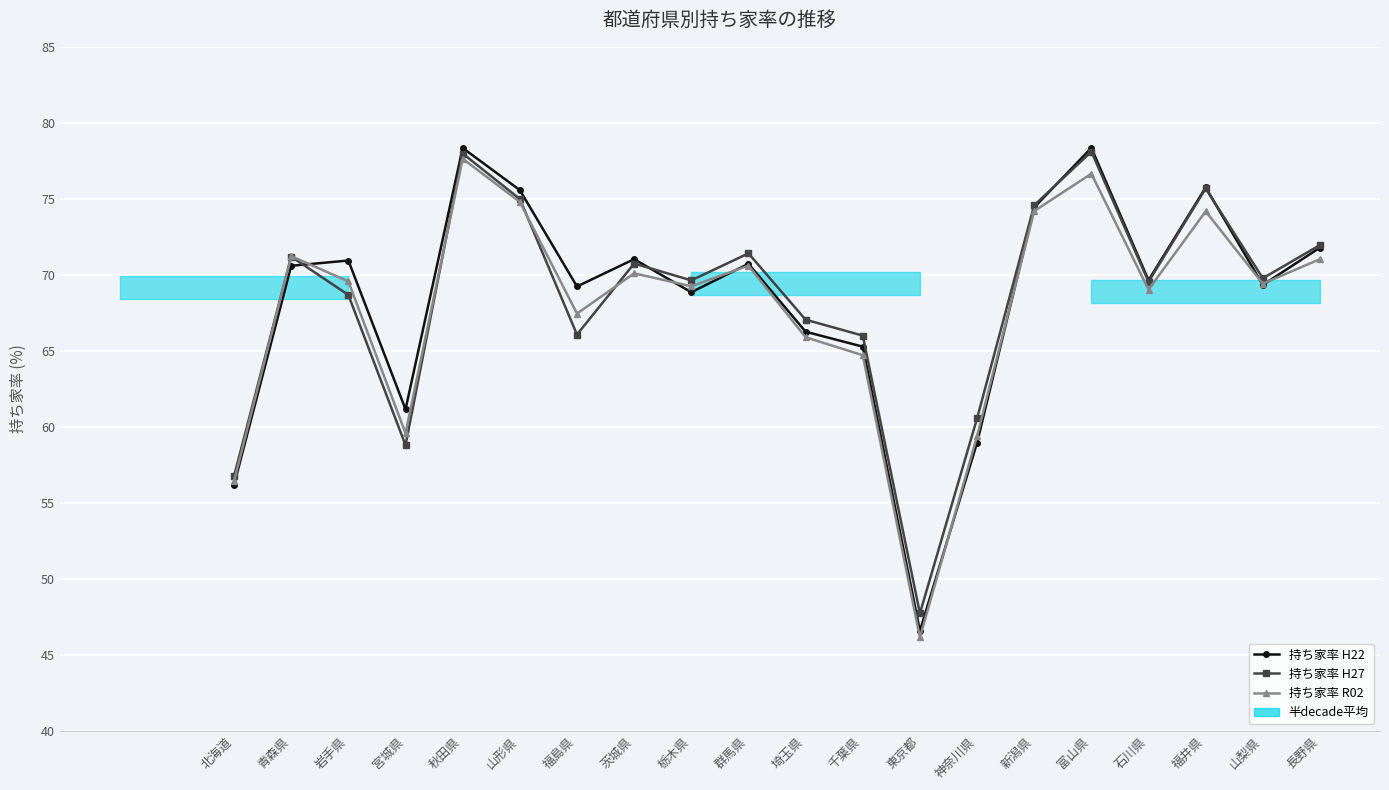

What is the difference between the maximum and second lowest values in the 持ち家率 H27 series?

21.3